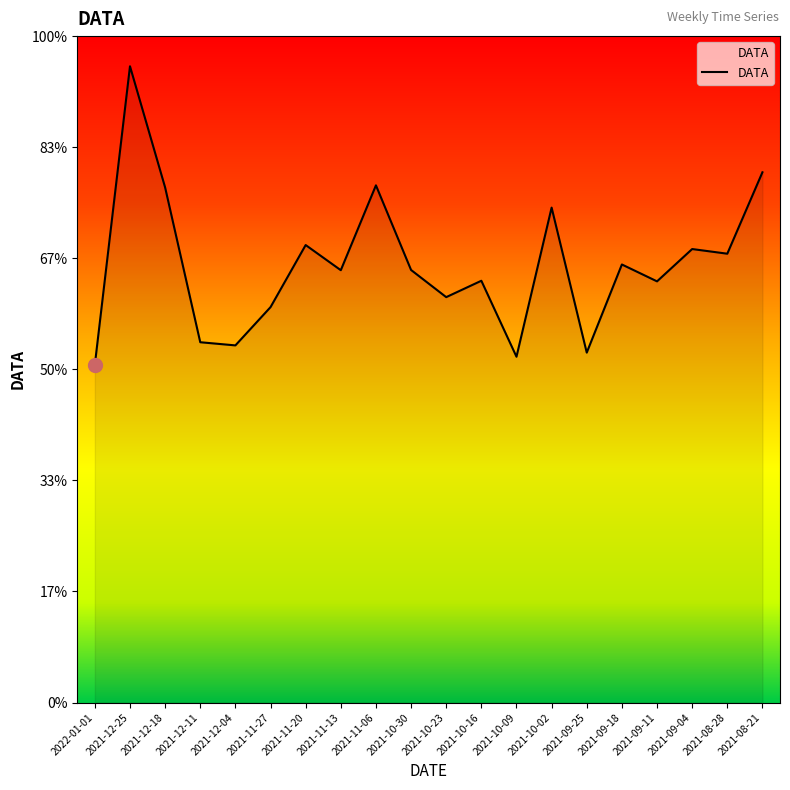

Does the chart have visible grid lines?

No